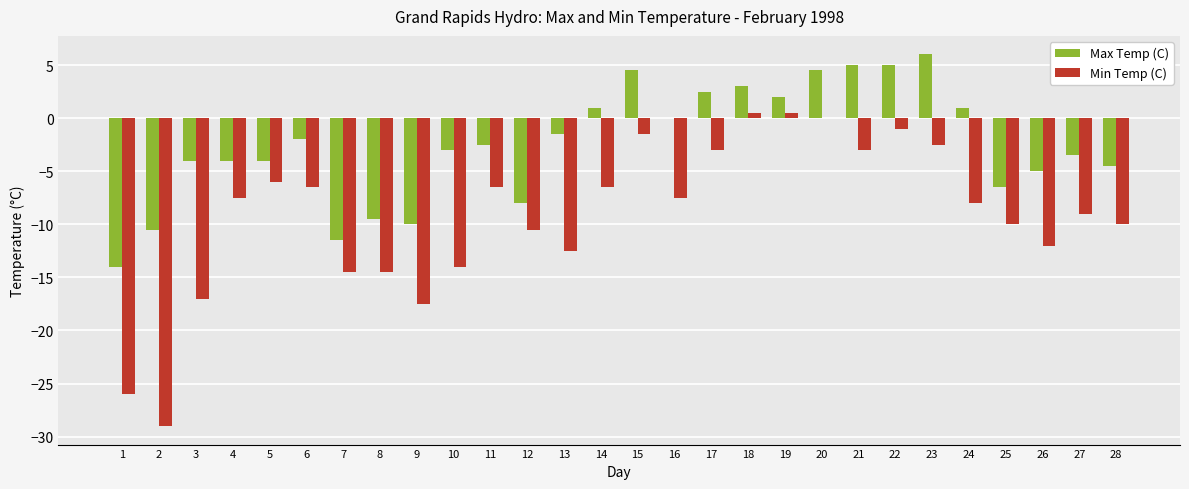

How many groups of bars are there?

28